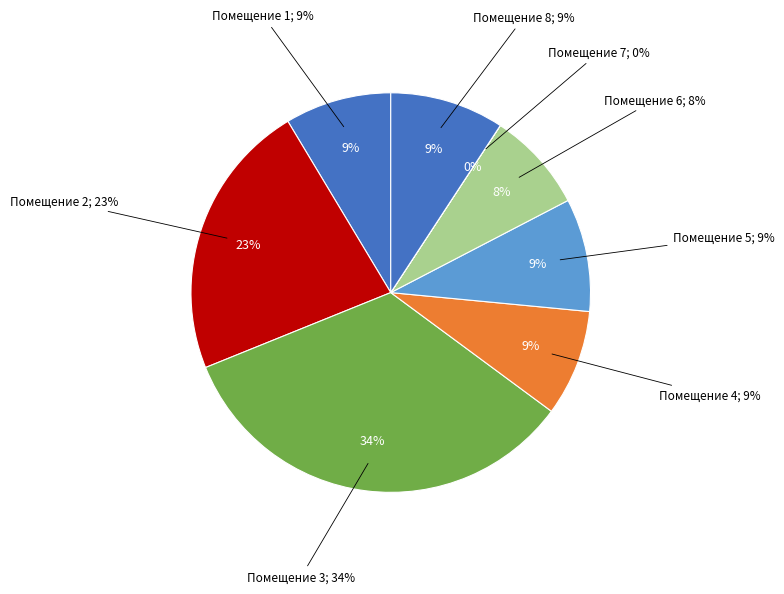

What percentage is the 8 slice, to the nearest percent?

9%